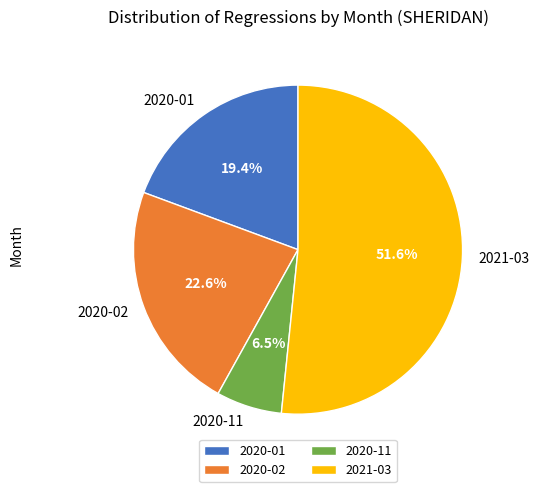

To the nearest percent, what is the combined percentage of 2021-03 and 2020-01?

71%